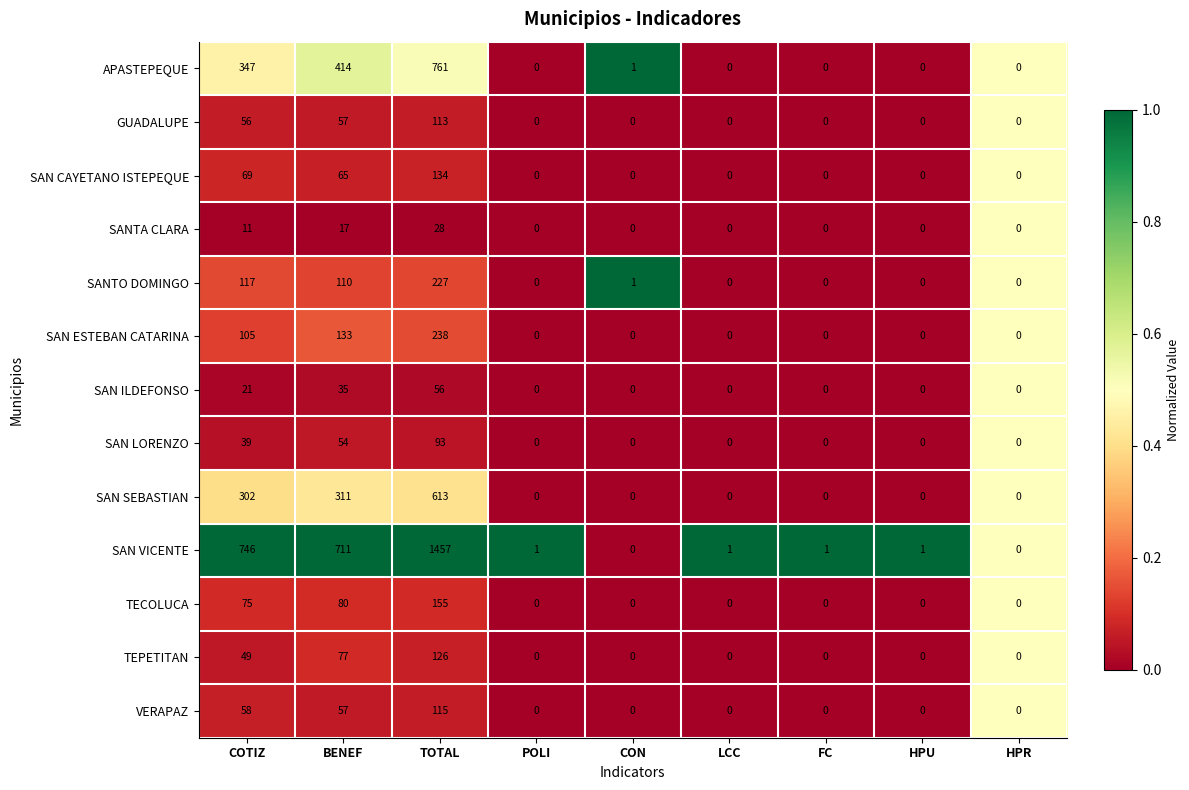

True or false: SAN VICENTE has a value of 711 at BENEF.

True